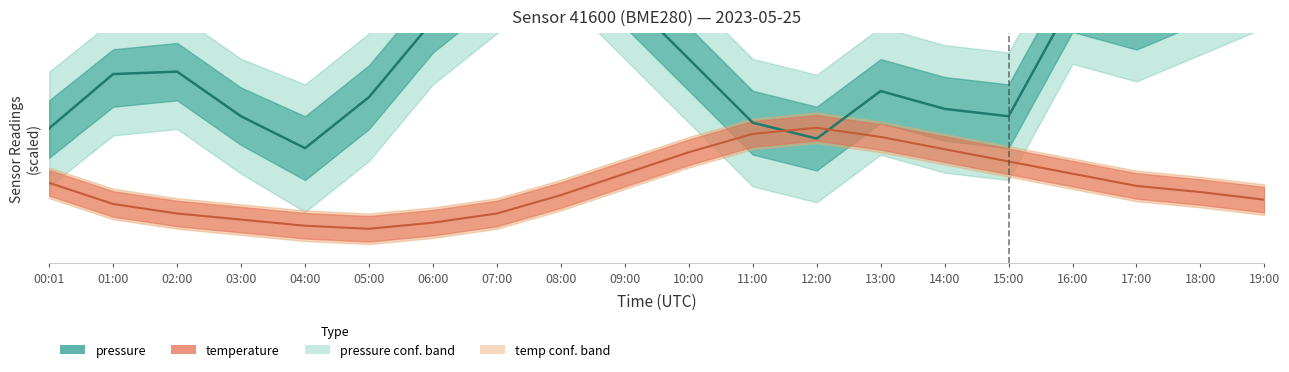

How many interior local valleys does the pressure series have?

4